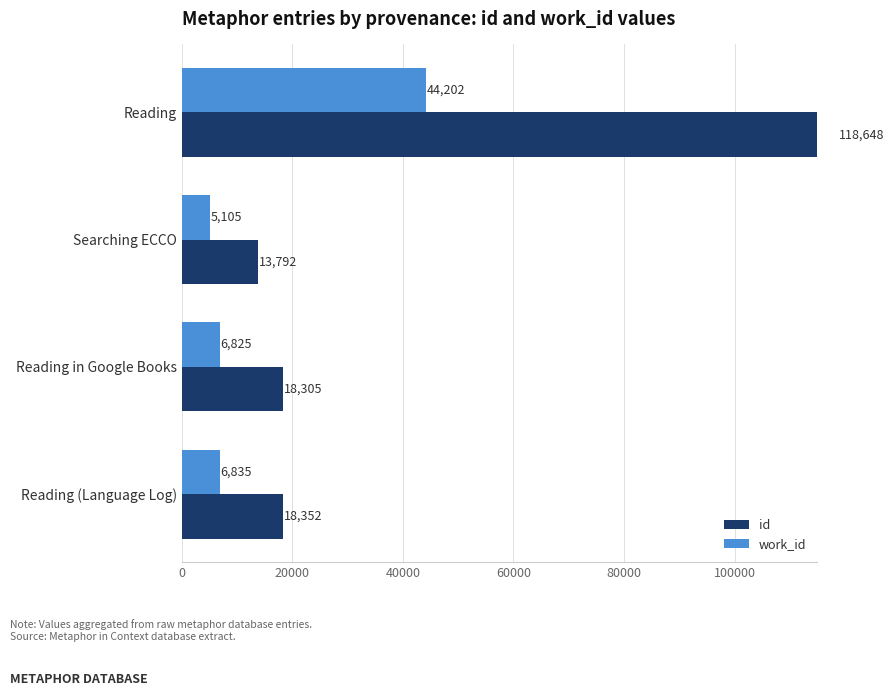

Are the bars grouped side by side (vs. stacked)?

Yes